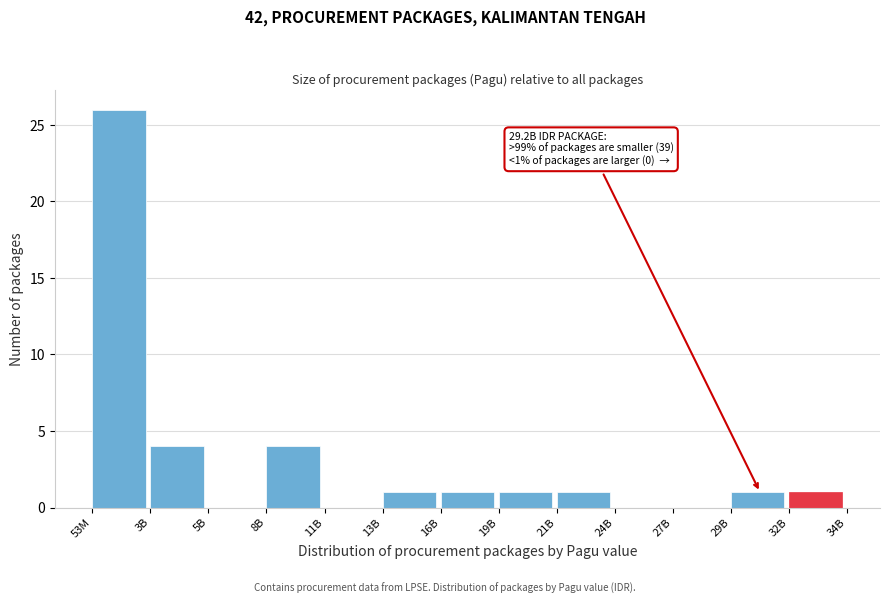

Reading right to left, what are all the values shown in this chart?

32B=1	29B=1	27B=0	24B=0	21B=1	19B=1	16B=1	13B=1	11B=0	8B=4	5B=0	3B=4	53M=26